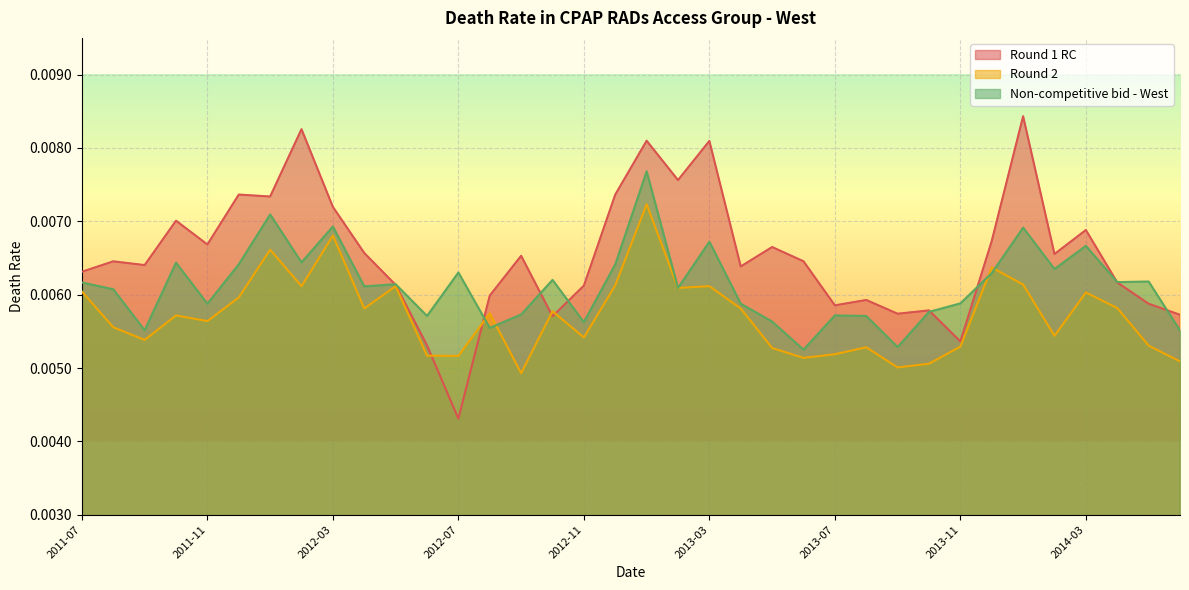

True or false: Round 1 RC has more than 1 points higher than both neighbors.

True